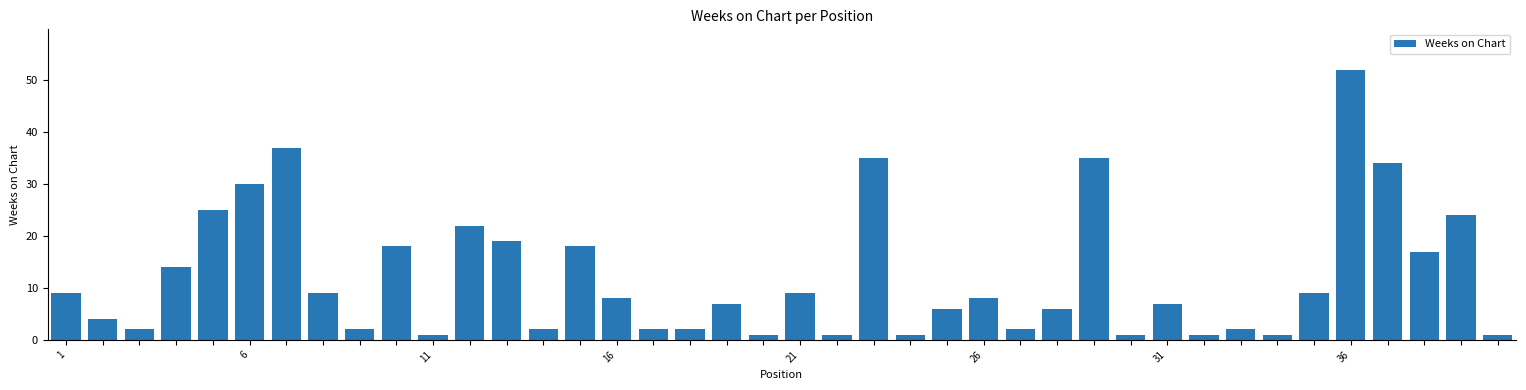

Reading left to right, what are all the values shown in this chart?

9	4	2	14	25	30	37	9	2	18	1	22	19	2	18	8	2	2	7	1	9	1	35	1	6	8	2	6	35	1	7	1	2	1	9	52	34	17	24	1